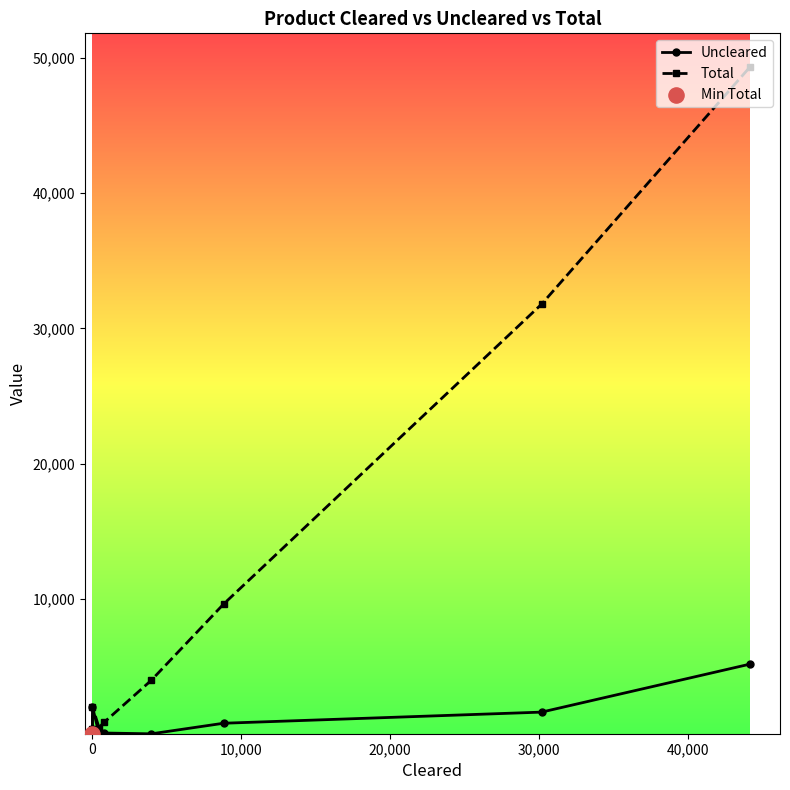

Which series reaches the maximum Y coordinate?

Total